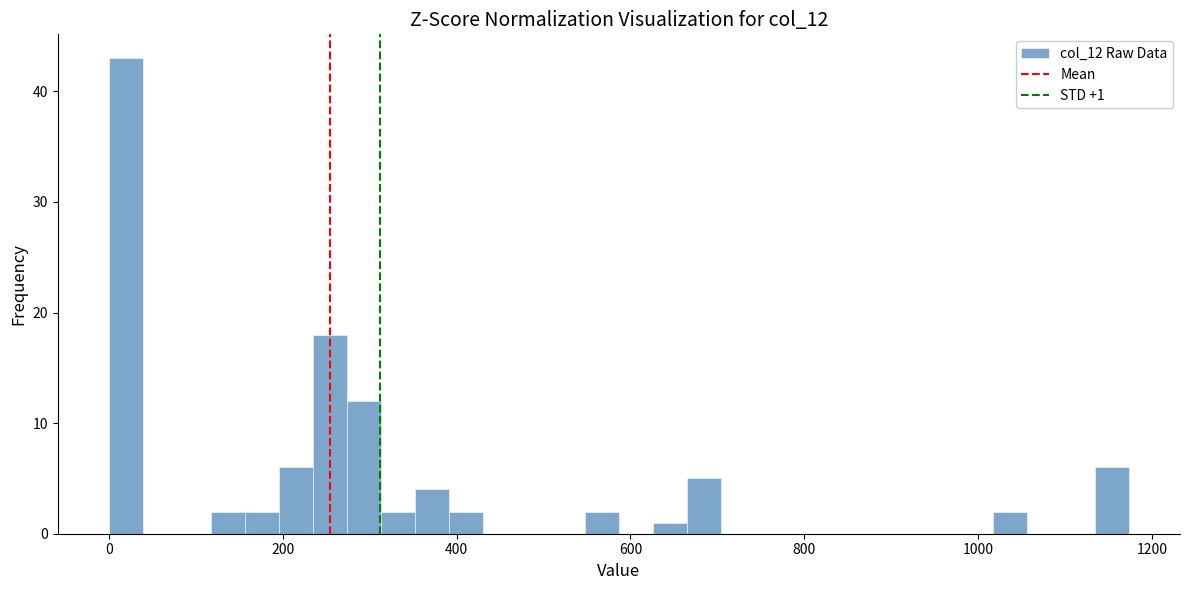

Read against the x-axis, roughly where is the centre of the tallest bar?

20